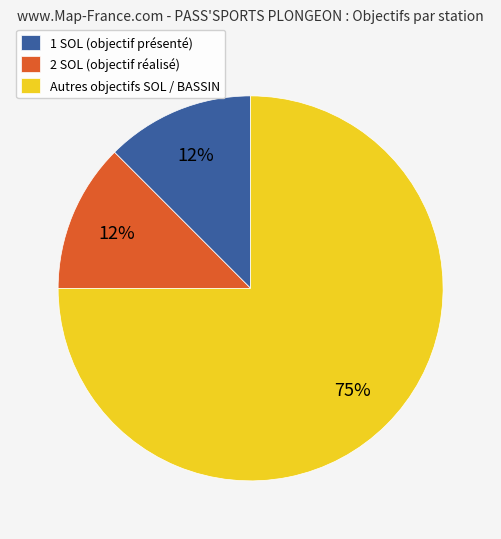

True or false: 1 SOL (objectif présenté) accounts for 12% of the total.

True